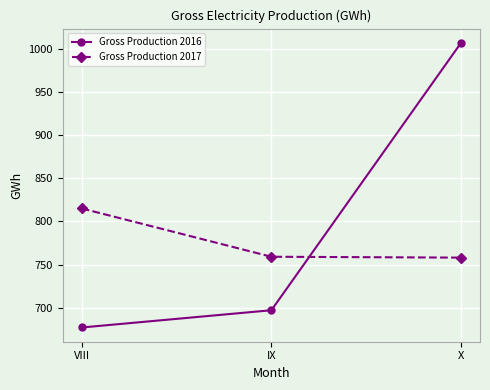

What is the value of the Gross Production 2017 point at the 1st from the left?

815